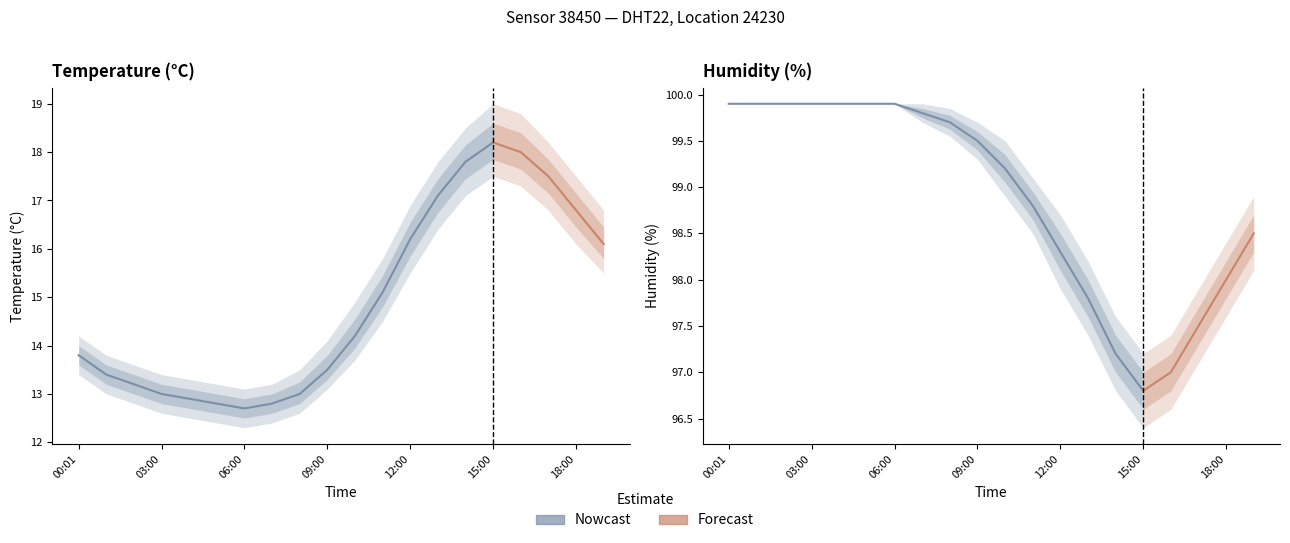

Which label corresponds to the largest value in the chart?

00:01